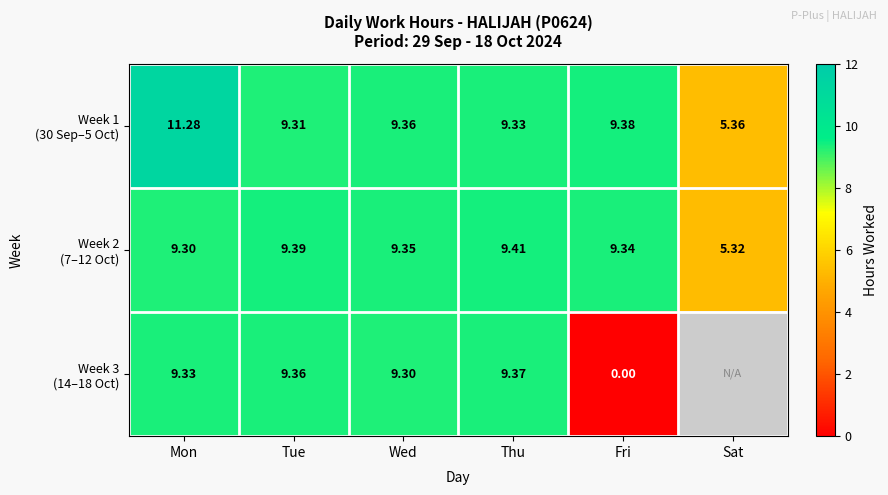

At Tue, list the series in order from smallest to largest.

Week 1 (30 Sep–5 Oct), Week 3 (14–18 Oct), Week 2 (7–12 Oct)